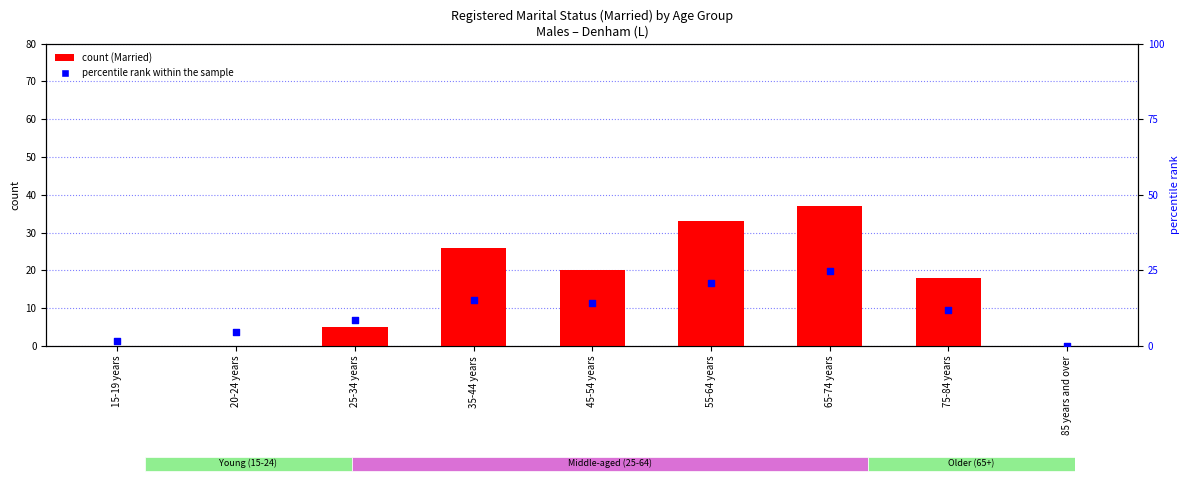

Which series has the widest spread of Y values?

count